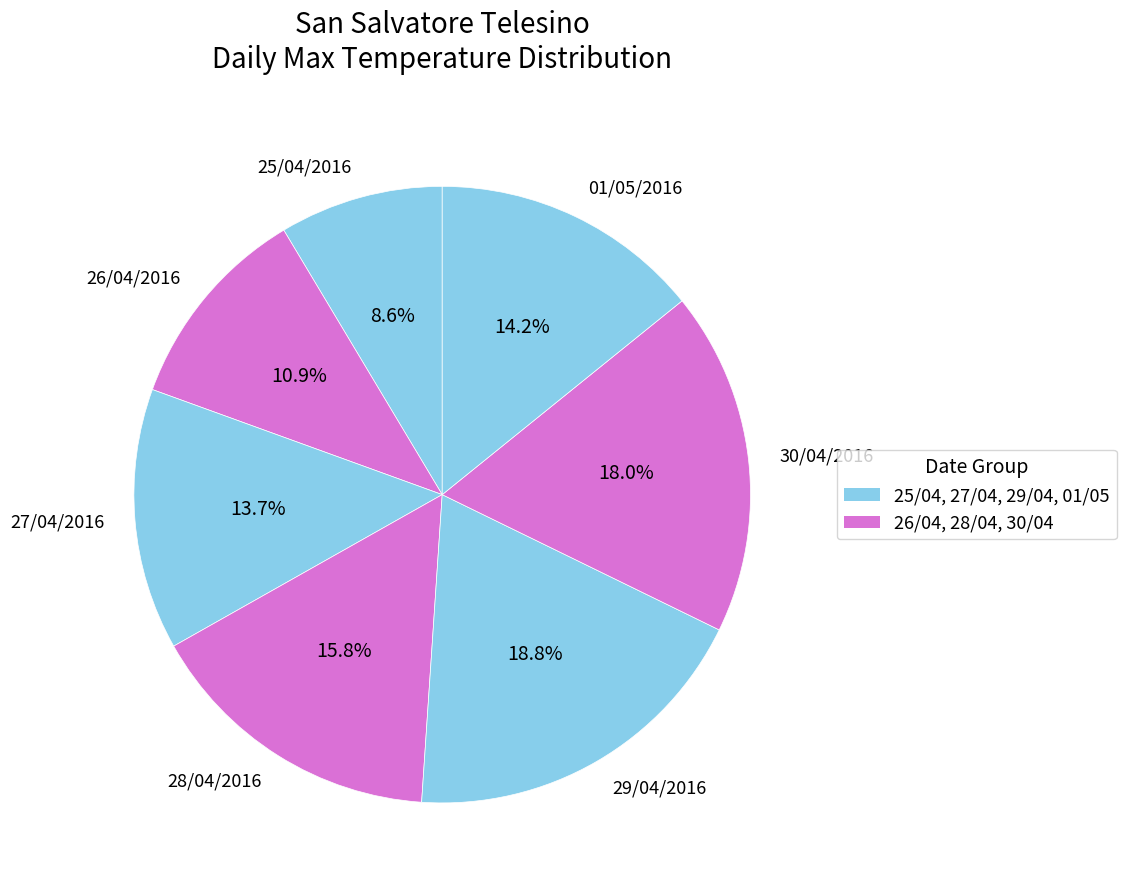

Is there a majority slice in this chart?

No